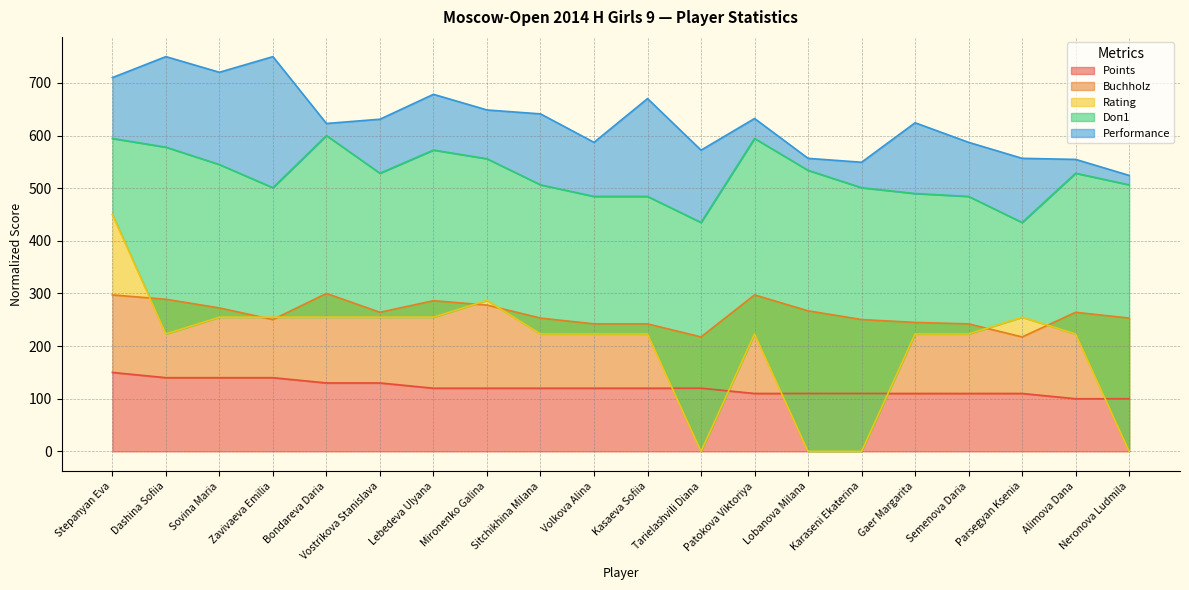

Reading left to right, list all the values displayed in this chart.

Points: 150.0	140.0	140.0	140.0	130.0	130.0	120.0	120.0	120.0	120.0	120.0	120.0	110.0	110.0	110.0	110.0	110.0	110.0	100.0	100.0
Buchholz: 297.2	289.0	272.5	250.5	300.0	264.2	286.2	278.0	253.2	242.2	242.2	217.4	297.2	267.0	250.5	245.0	242.2	217.4	264.2	253.2
Rating: 450.0	223.1	255.0	255.0	255.0	255.0	255.0	286.8	223.1	223.1	223.1	0.0	223.1	0.0	0.0	223.1	223.1	255.0	223.1	0.0
Doп1: 594.5	578.0	545.0	500.9	600.0	528.4	572.5	556.0	506.4	484.4	484.4	434.9	594.5	533.9	500.9	489.9	484.4	434.9	528.4	506.4
Performance: 710.1	750.0	720.3	750.0	623.0	631.1	678.4	648.6	641.2	587.2	670.3	572.3	632.4	556.8	549.3	624.3	587.2	556.8	554.7	524.3